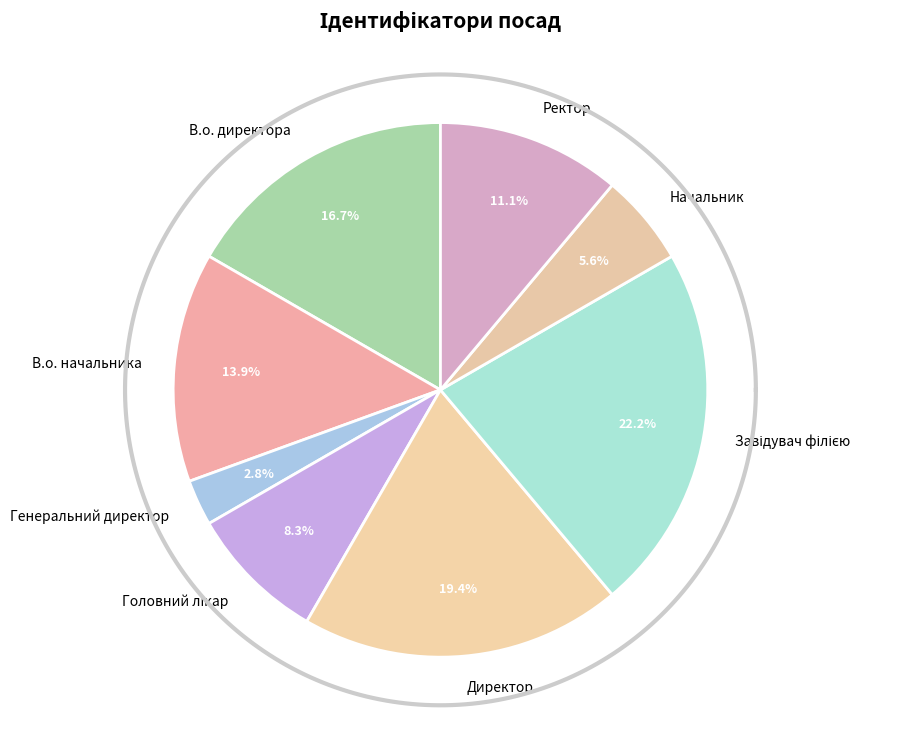

Combined, do Завідувач філією and Начальник account for over 50%?

No